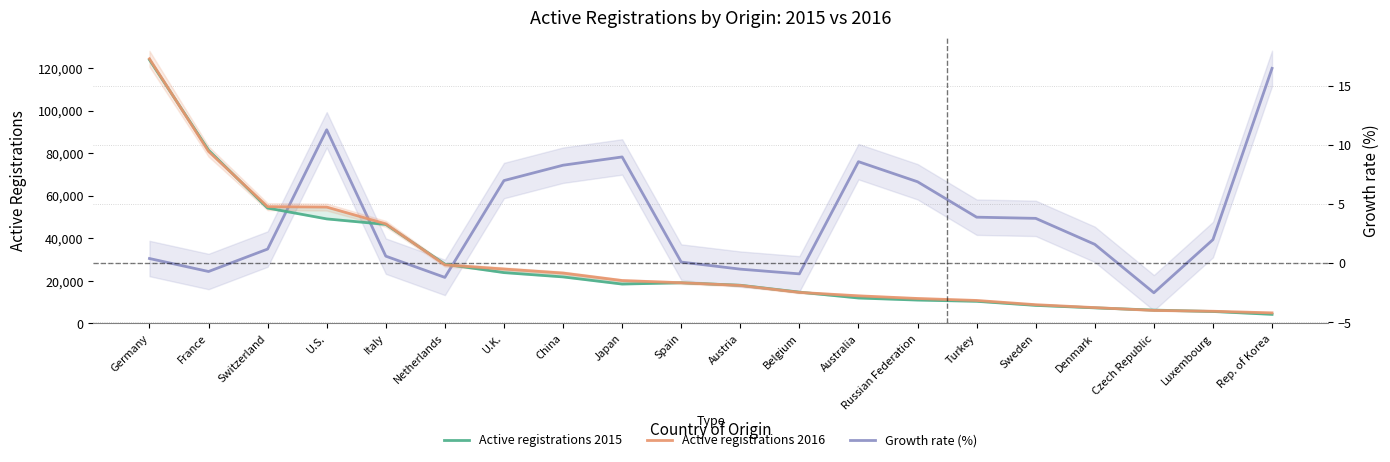

True or false: Growth rate (%) has a value of 8.6 at Australia.

True